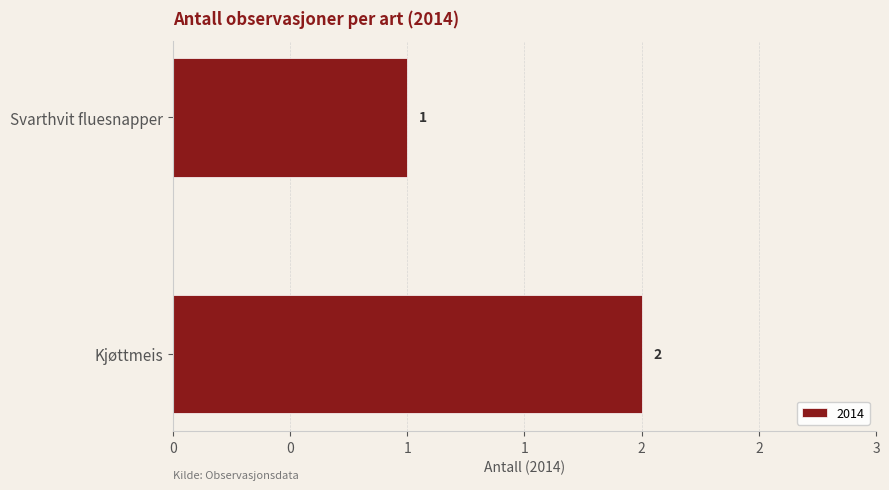

What is the ratio of the value at Svarthvit fluesnapper to the value at Kjøttmeis?

0.5